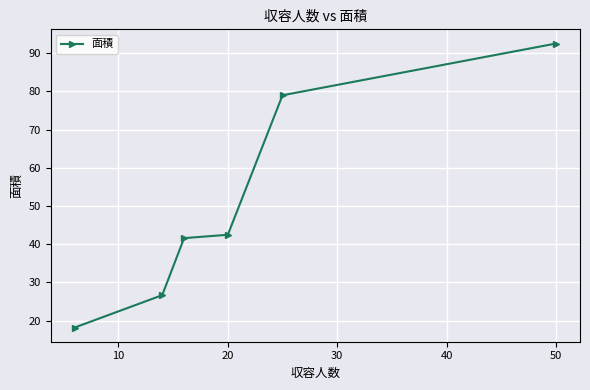

What is the value of the 3rd point from the left?

41.6